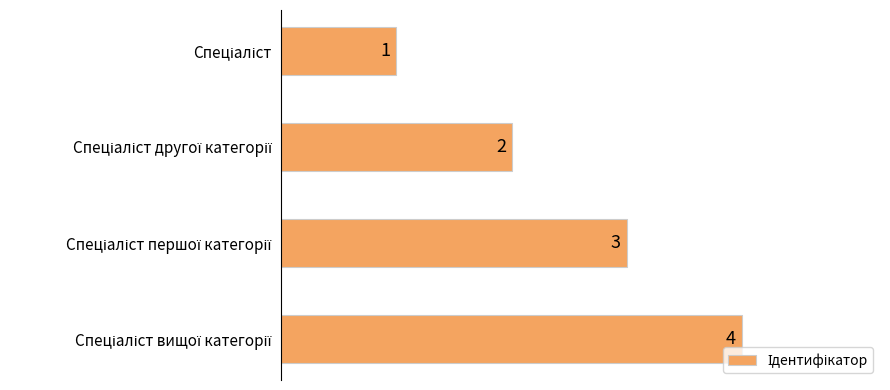

What is the difference between the maximum and minimum values?

3